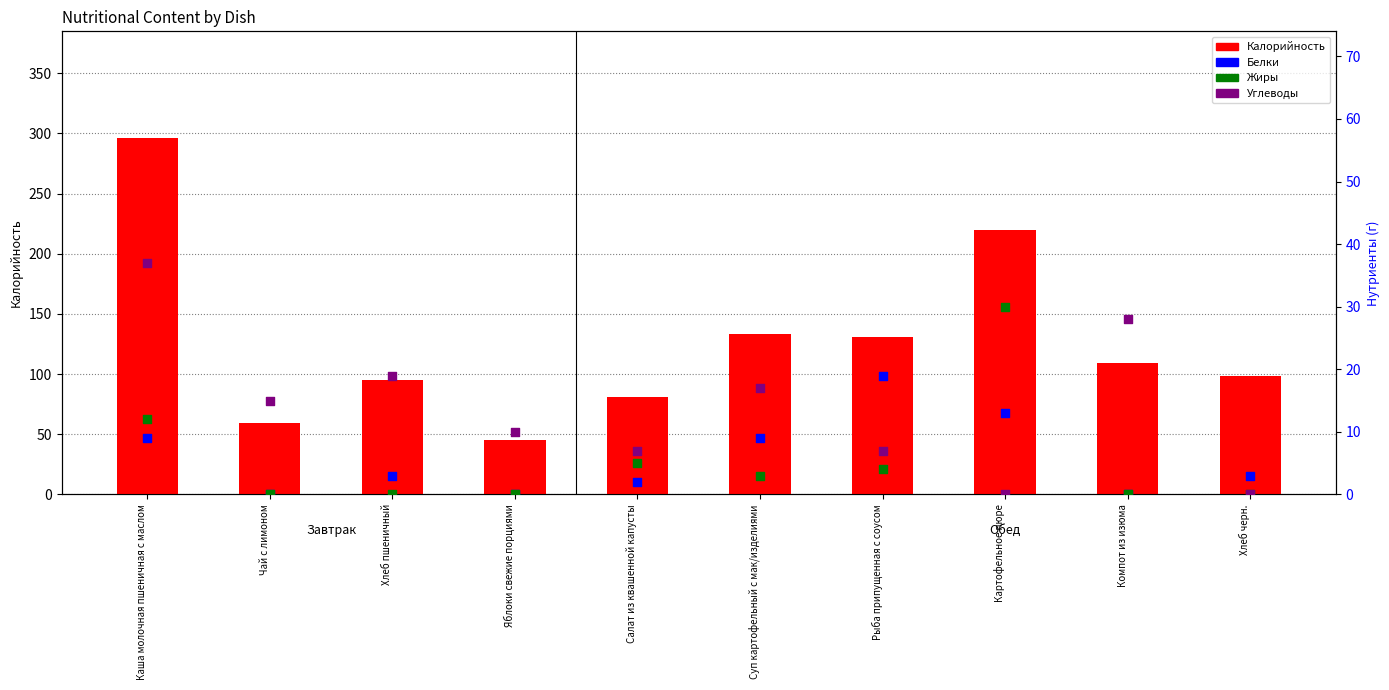

Is the value of Жиры at Салат из квашенной капусты greater than the value of Углеводы at Яблоки свежие порциями?

No